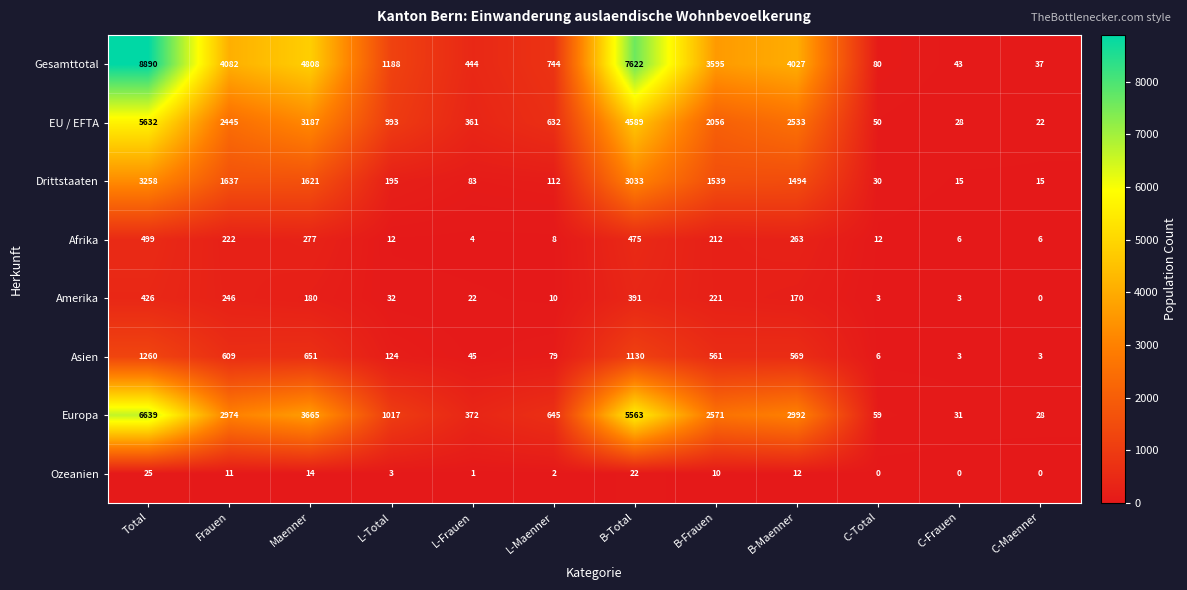

What is the average value of the Drittstaaten series?

1086